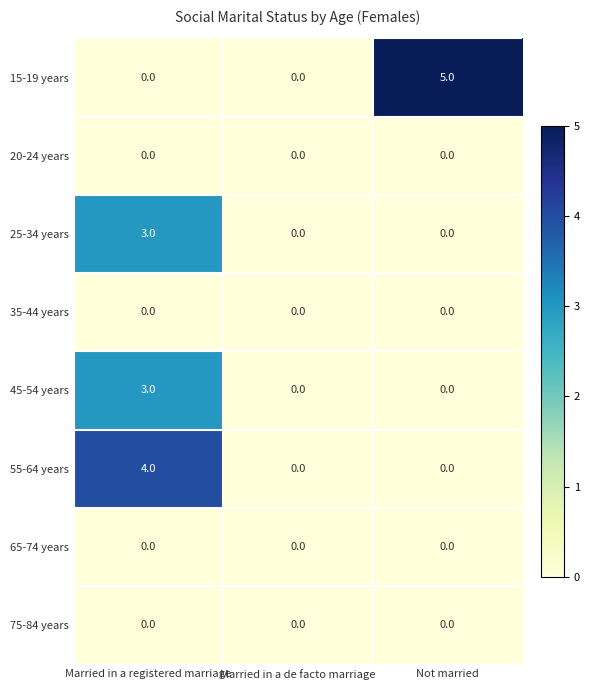

Is it true that 35-44 years equals 0 at Married in a registered marriage?

True